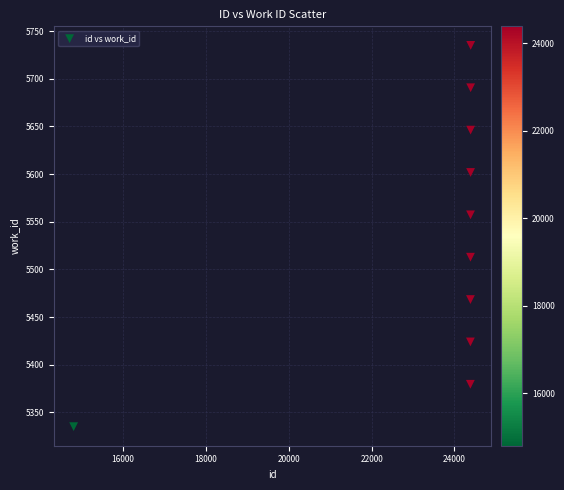

What is the range of X values (max minus min)?

9588.0